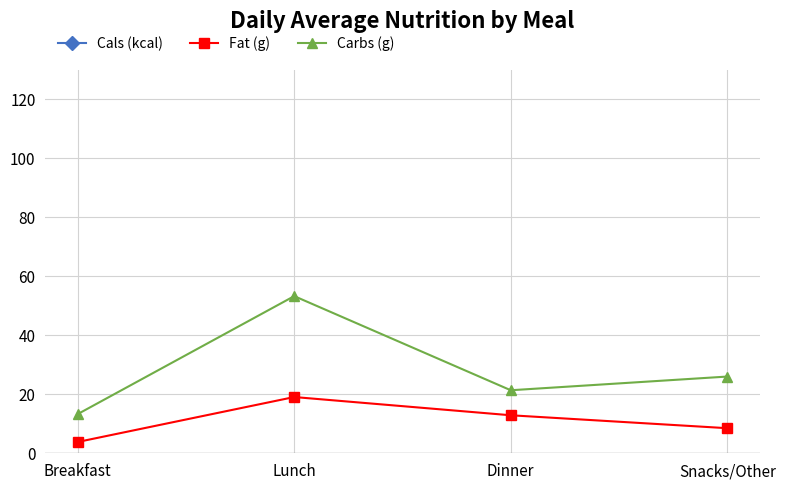

Is this an area chart (filled region under the line)?

No